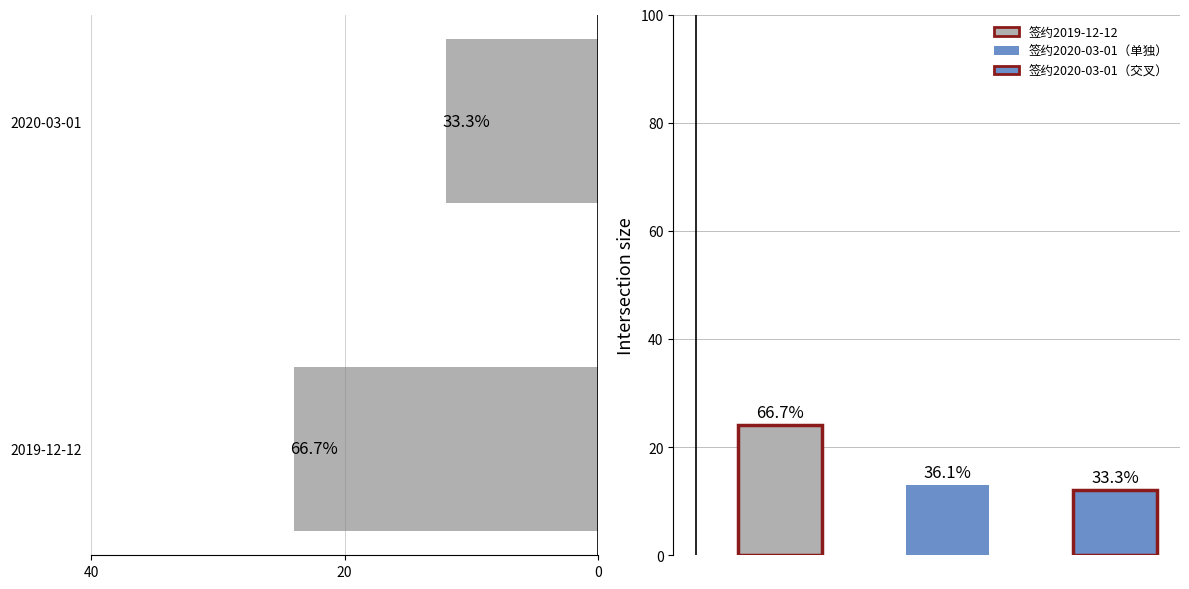

How many values are below 24?

1